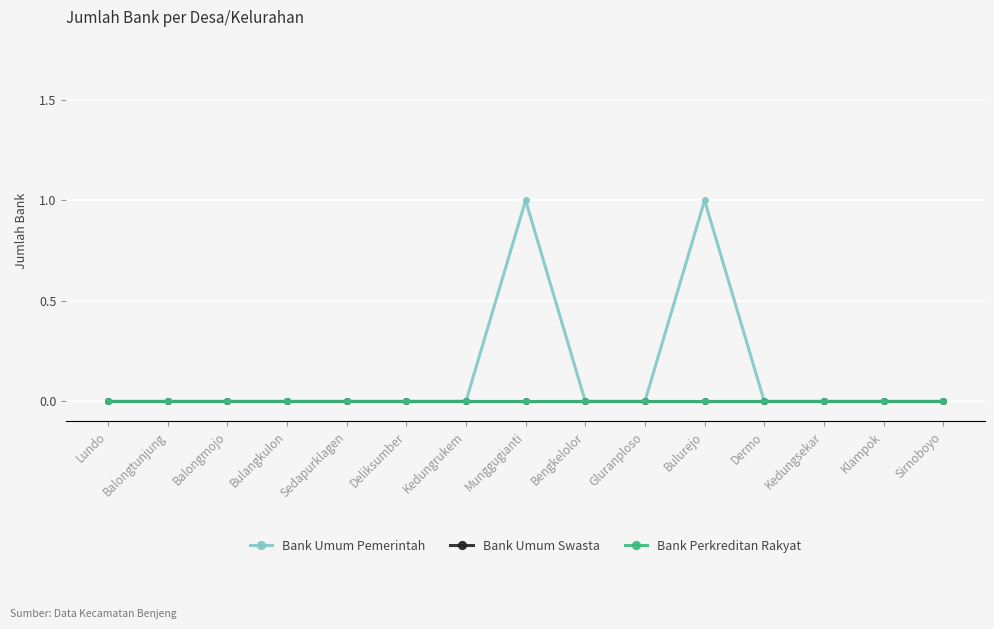

Is this an area chart (filled region under the line)?

No